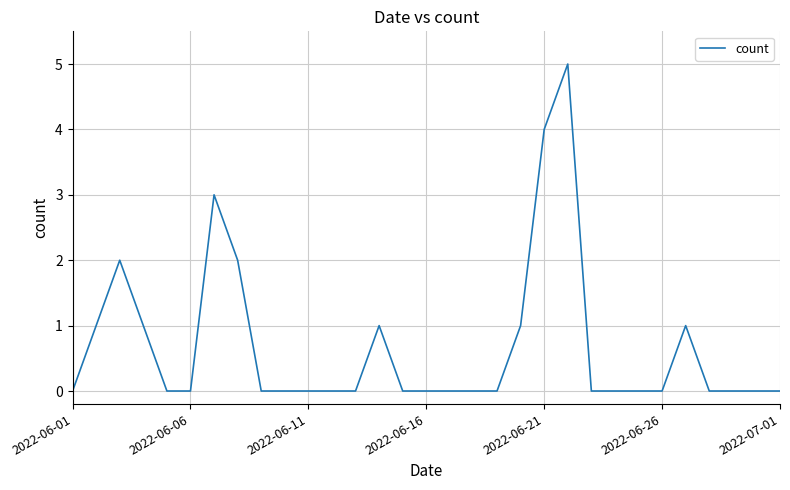

What is the maximum value shown in the chart?

5